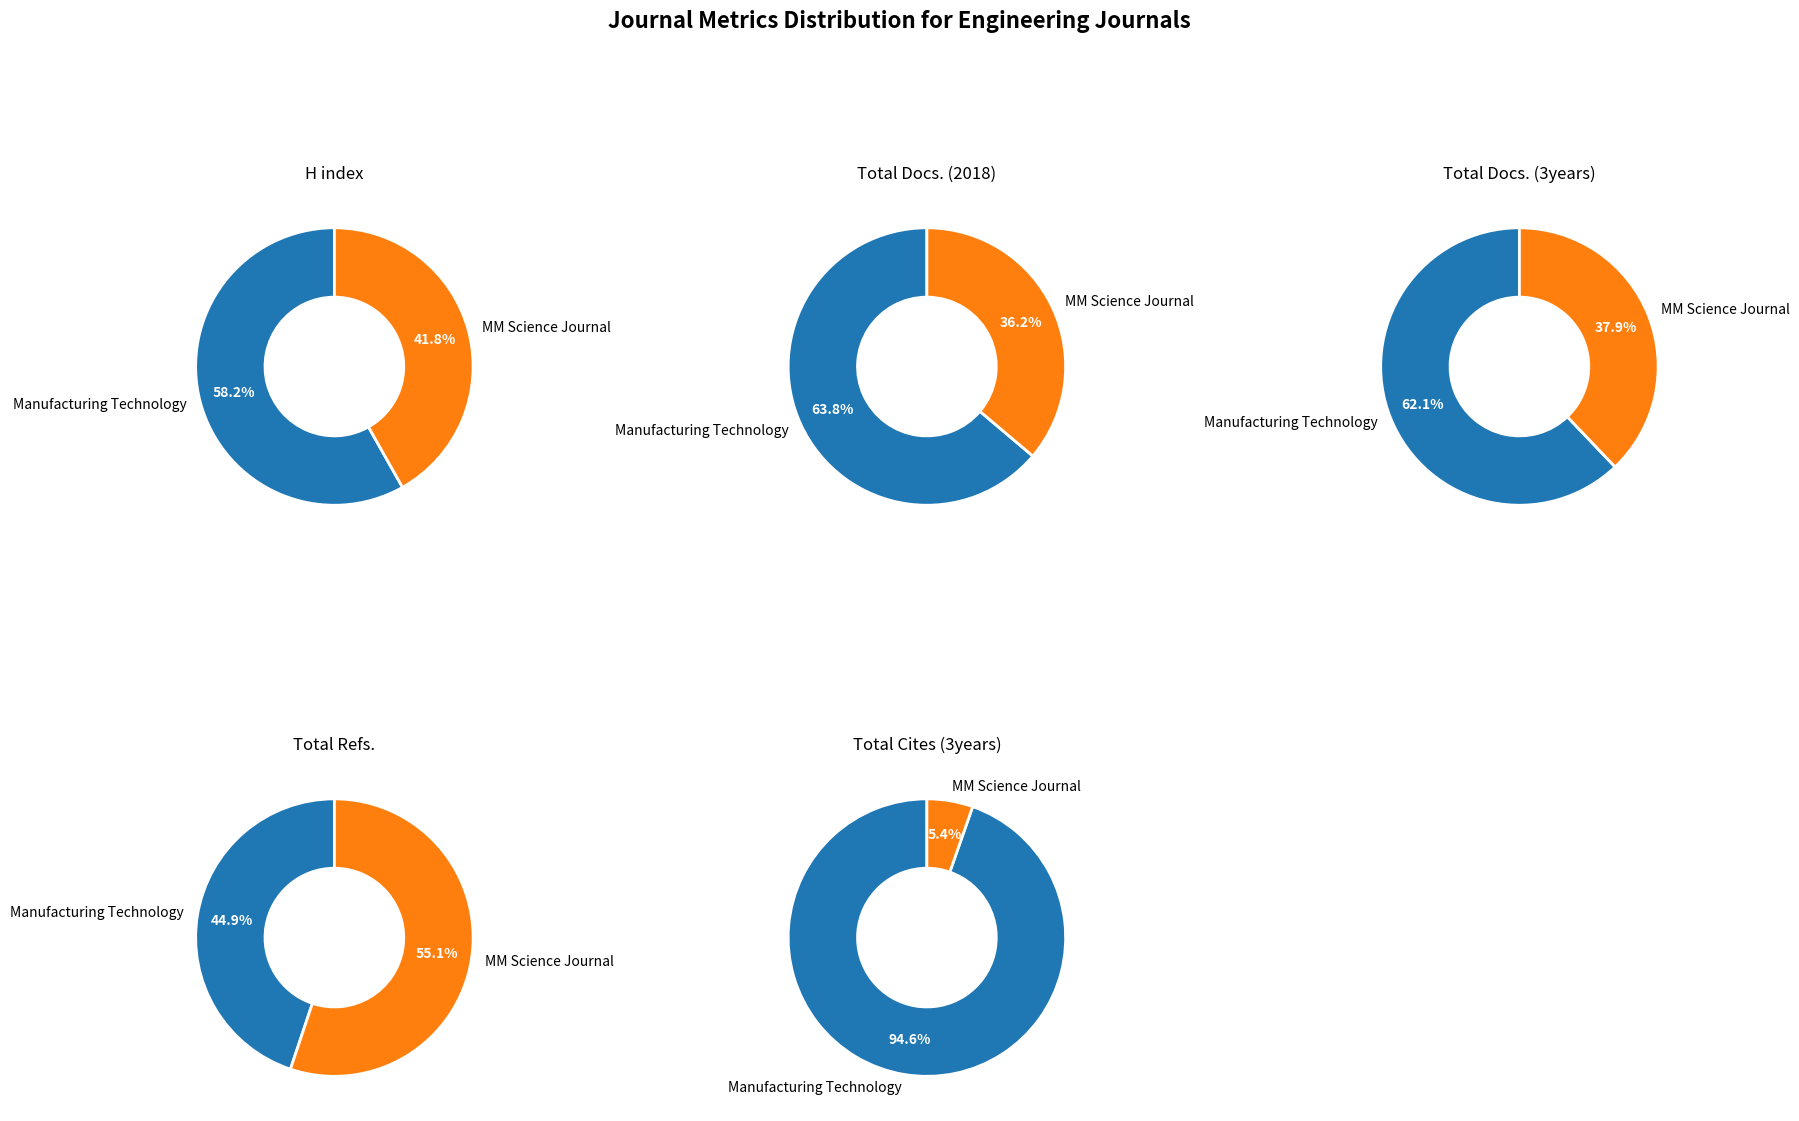

Is it true that Manufacturing Technology is 64% of the pie?

True